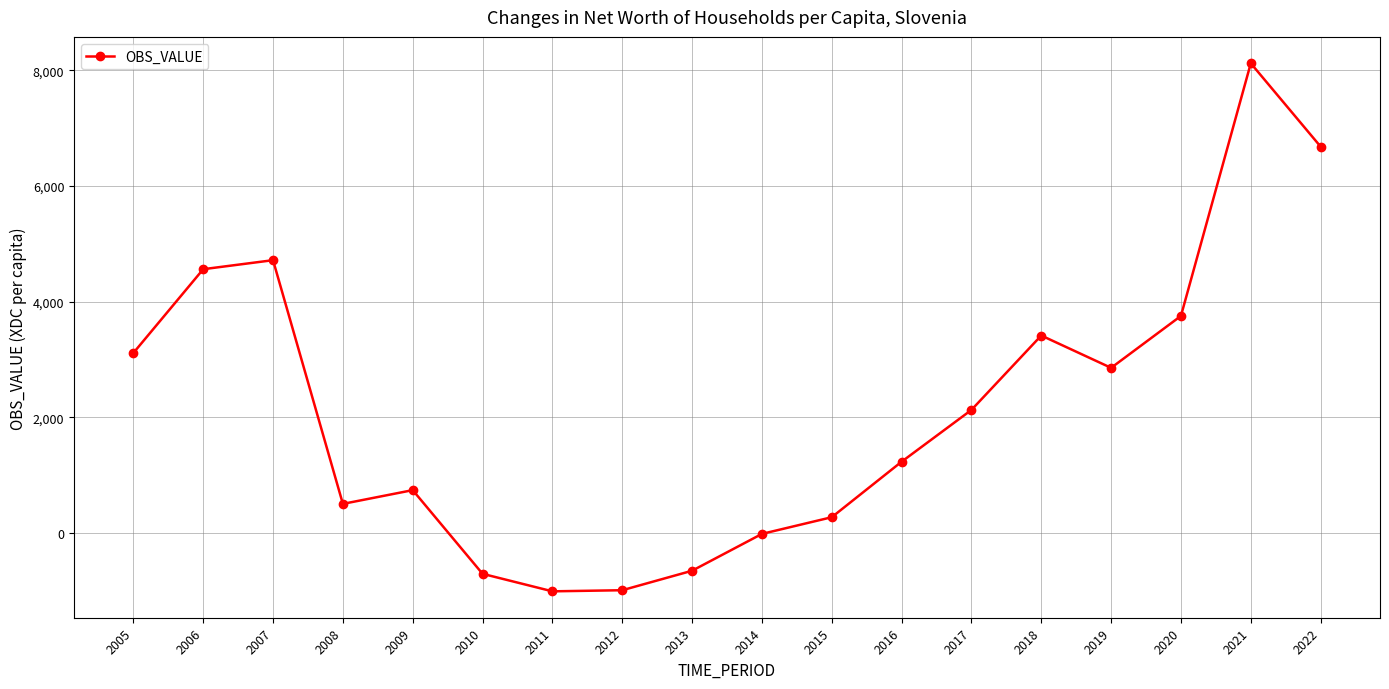

How many lines are shown in the chart?

1